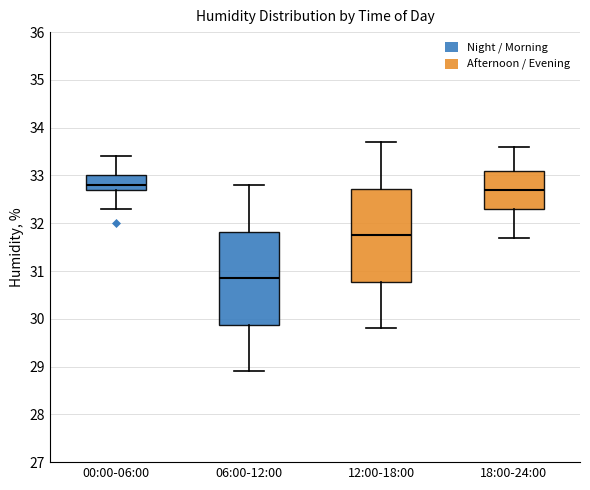

Reading left to right, read every box against the y-axis: the position of its median line, the range the box covers, and the ends of its whiskers. The values are not printed on the chart, so give them approximately, as read against the axis.

00:00-06:00: median 32.8, box 32.7 to 33.0, whiskers 32.3 to 33.4
06:00-12:00: median 30.9, box 29.9 to 31.8, whiskers 28.9 to 32.8
12:00-18:00: median 31.8, box 30.8 to 32.7, whiskers 29.8 to 33.7
18:00-24:00: median 32.7, box 32.3 to 33.1, whiskers 31.7 to 33.6